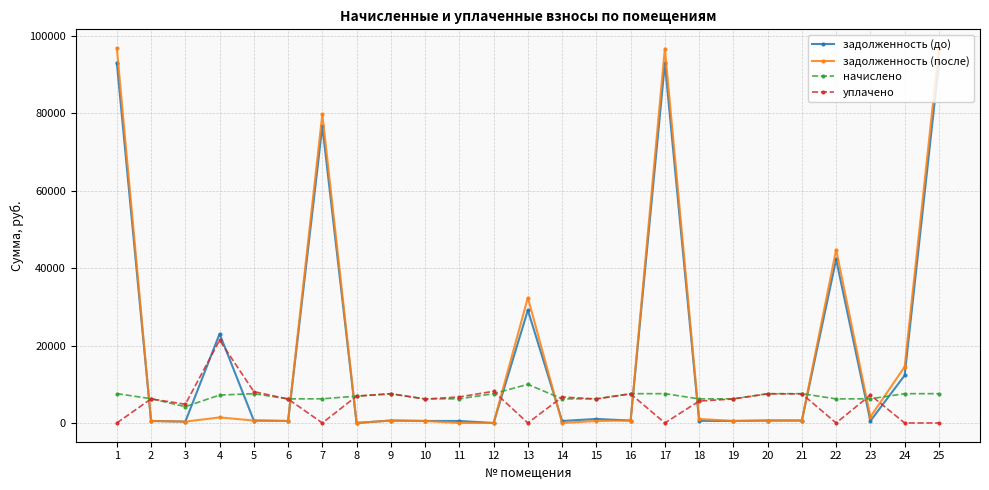

Between 19 and 25, which series saw the biggest shift?

задолженность (после)